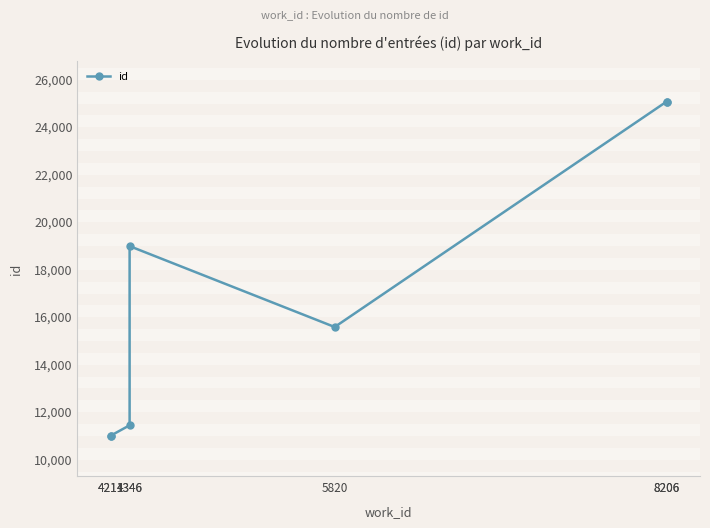

Reading right to left, extract all data points from this chart.

8206=25036	8206=25035	5820=15536	4346=18944	4346=11395	4211=10961	4211=10948